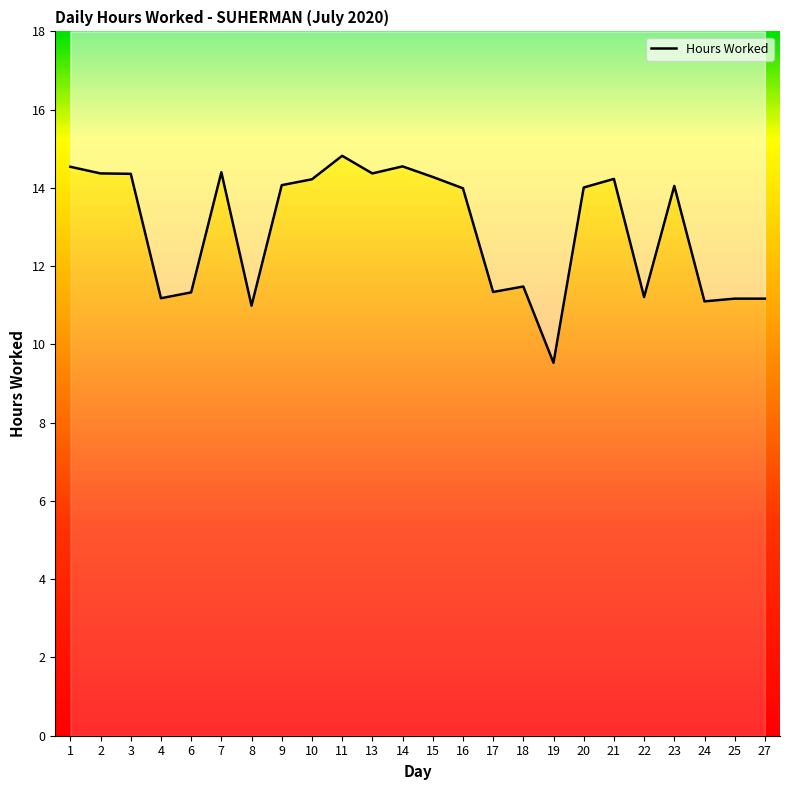

How many data points are above 14?

13